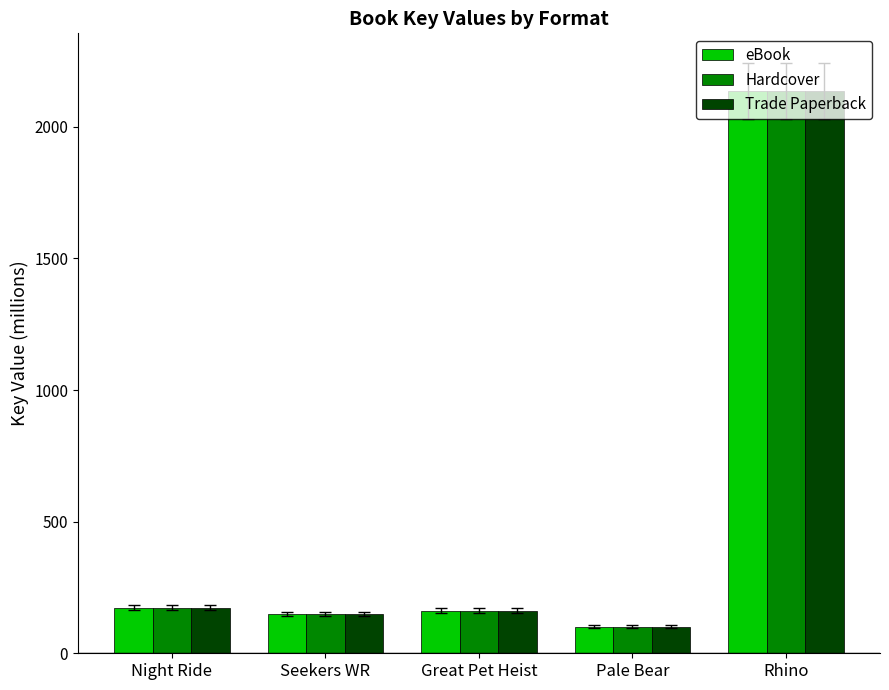

The eBook series shows 173.0 at Night Ride. True or false?

True